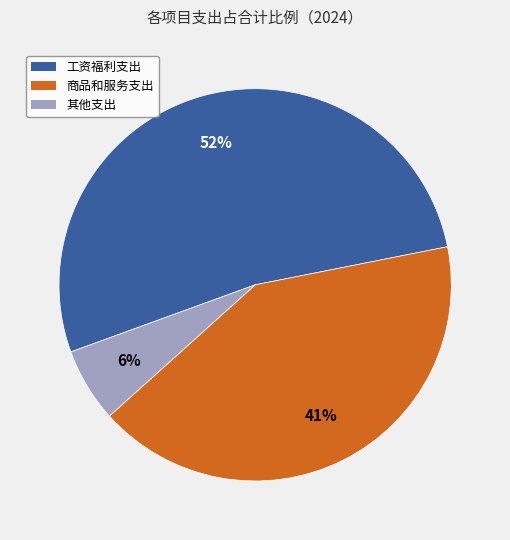

Does any single category account for the majority?

Yes